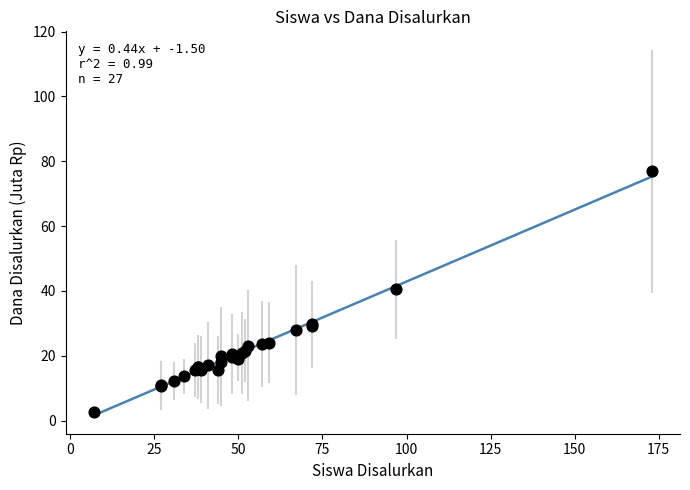

What Y value in the scatter plot is closest to 39?

40.5